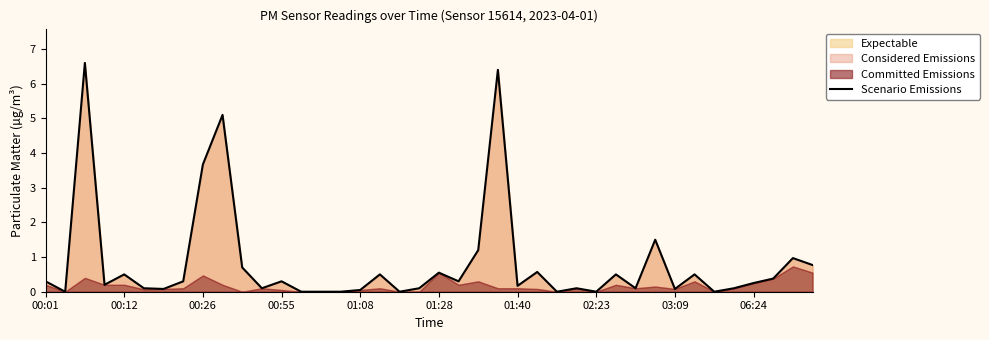

List the labels in order of value, smallest first.

00:12, 13, 14, 15, 18, 26, 28, 34, 16, 01:40, 32, 01:28, 11, 19, 27, 30, 35, 24, 00:55, 36, 00:01, 02:23, 12, 21, 37, 01:08, 17, 29, 33, 20, 25, 10, 39, 38, 22, 31, 03:09, 06:24, 23, 00:26